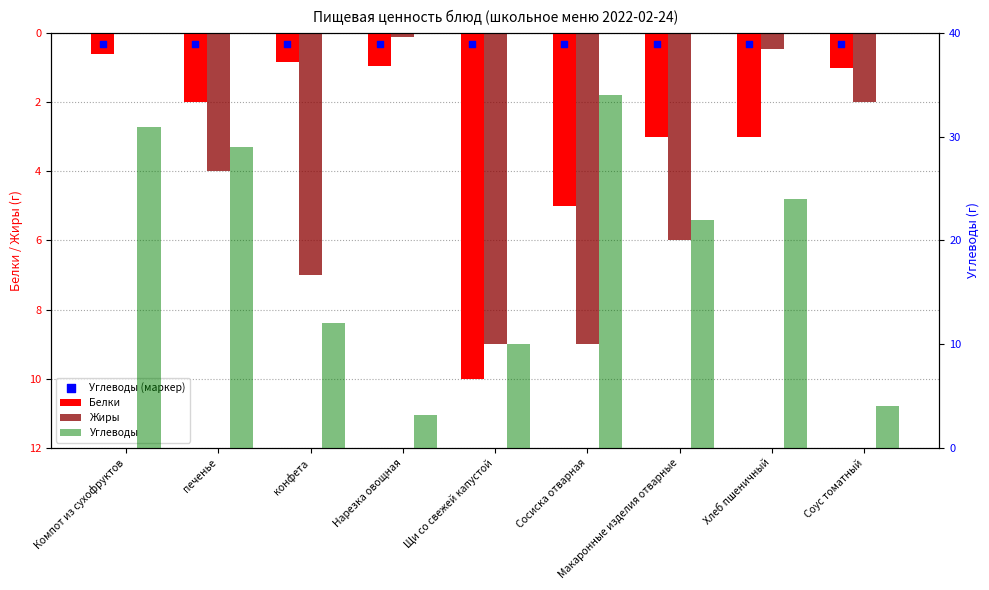

Which series contains the highest Y value?

Углеводы